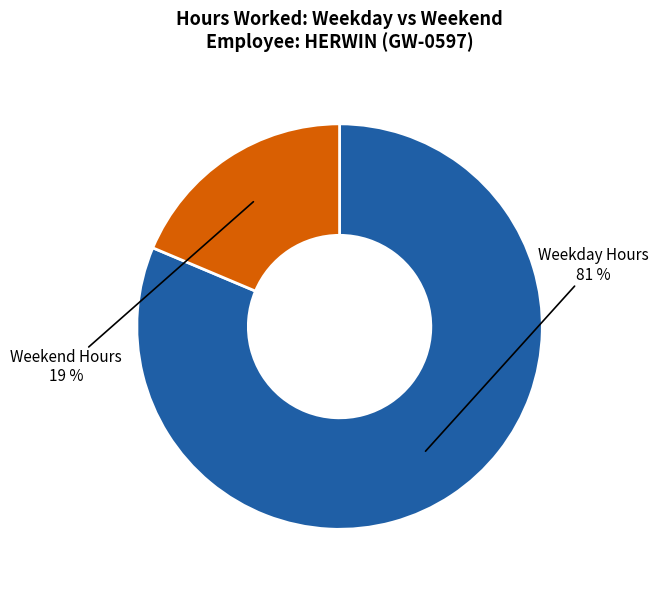

Between Weekend Hours and Weekday Hours, which is larger?

Weekday Hours